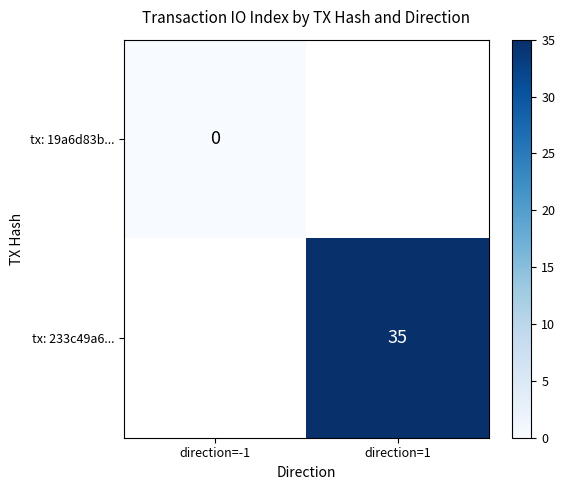

Is it true that tx: 233c49a6... equals 14 at direction=1?

False